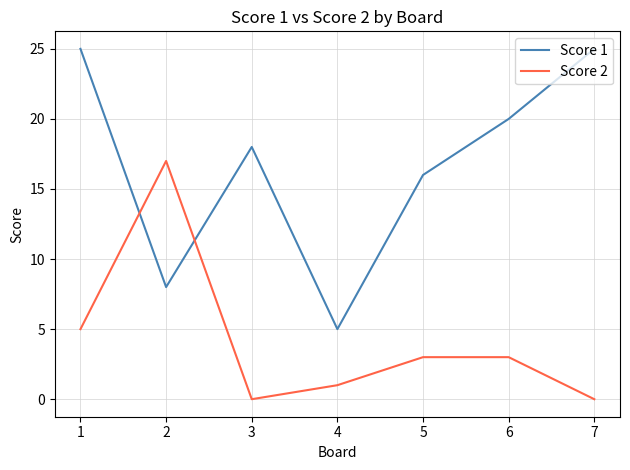

How many series are shown in this chart?

2